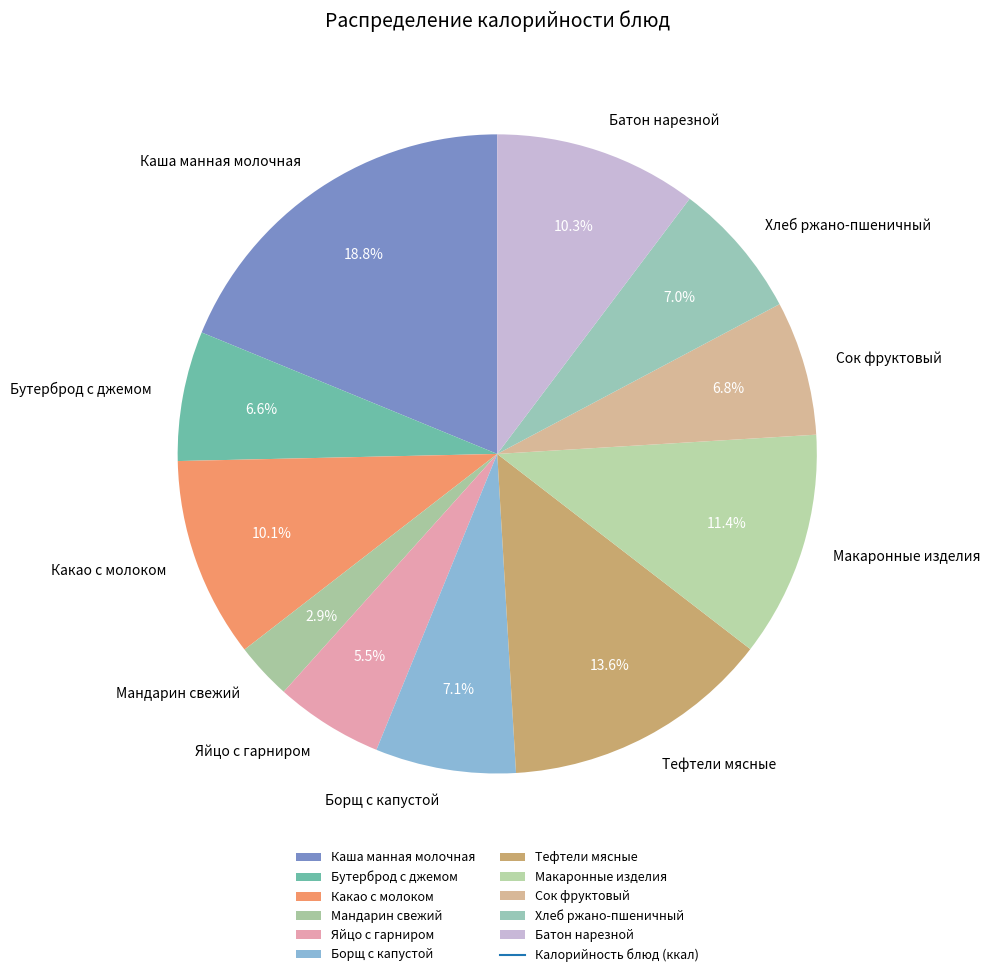

How many segments does this pie chart have?

11